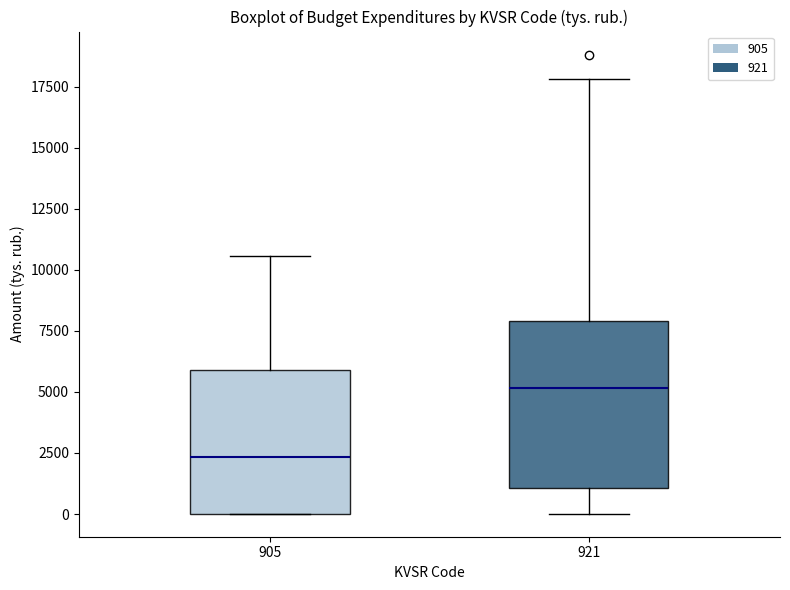

Reading left to right, transcribe this box plot: for each box, give where its median line is, the range the box spans, and where its two whiskers end, as read against the y-axis. The values are not printed on the chart, so give them approximately, as read against the axis.

905: median 2500, box 0 to 6000, whiskers 0 to 10500
921: median 5000, box 1000 to 8000, whiskers 0 to 18000